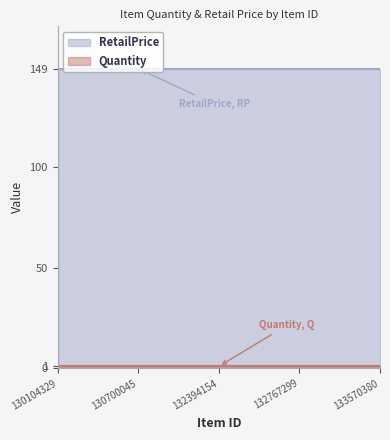

What is the highest value of the Quantity series?

1